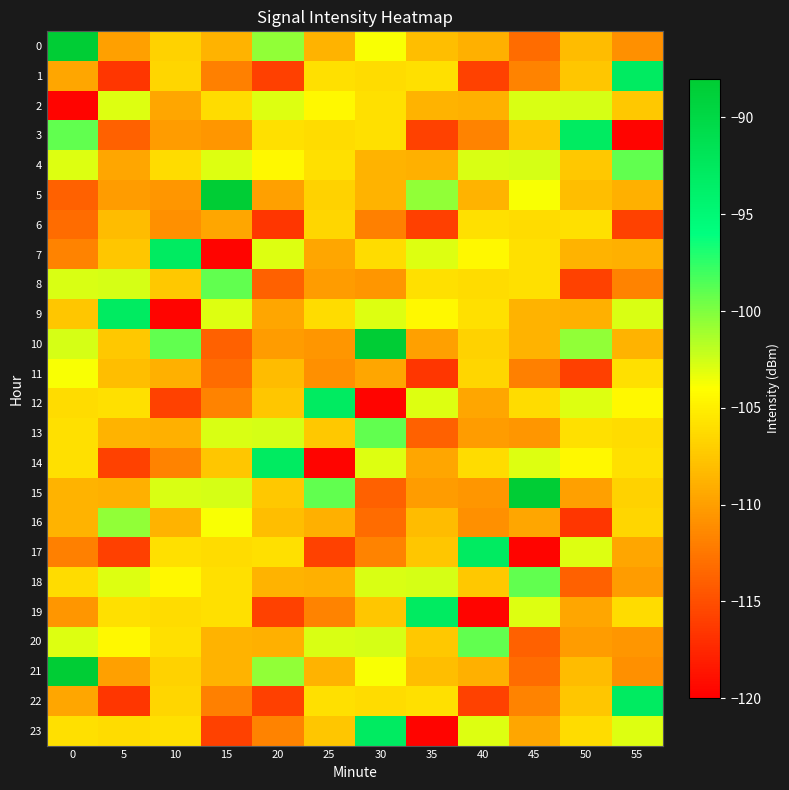

Which series has the largest range (max minus min)?

row_3